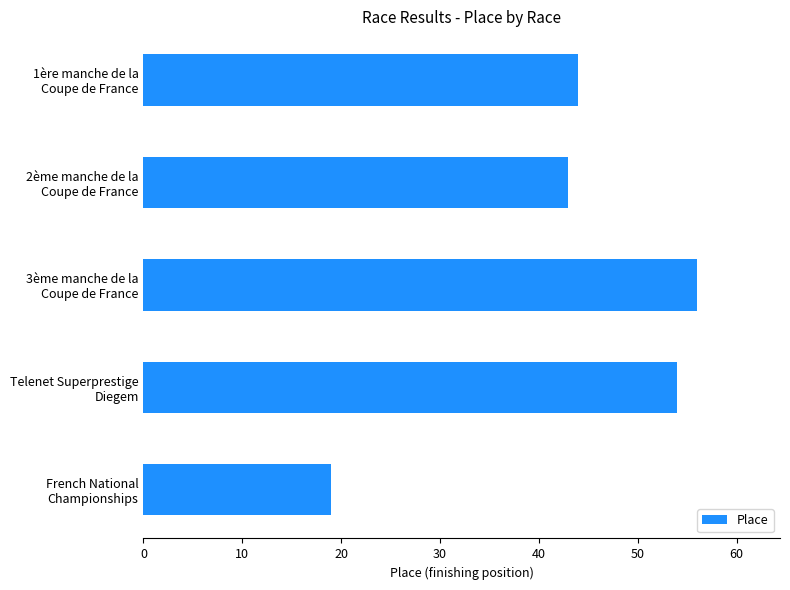

What is the sum of all values?

216